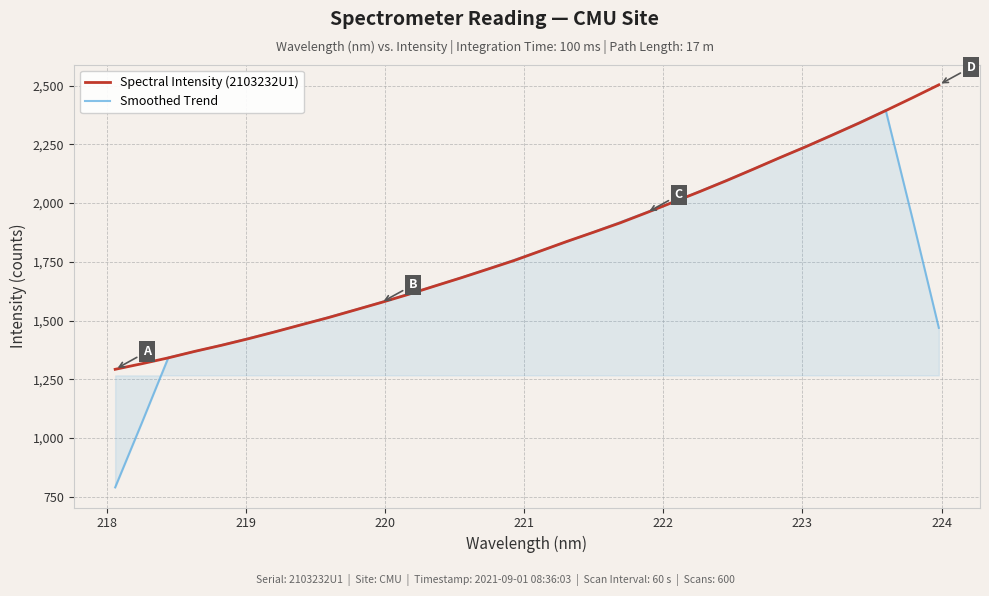

What is the greatest value displayed?

2503.2